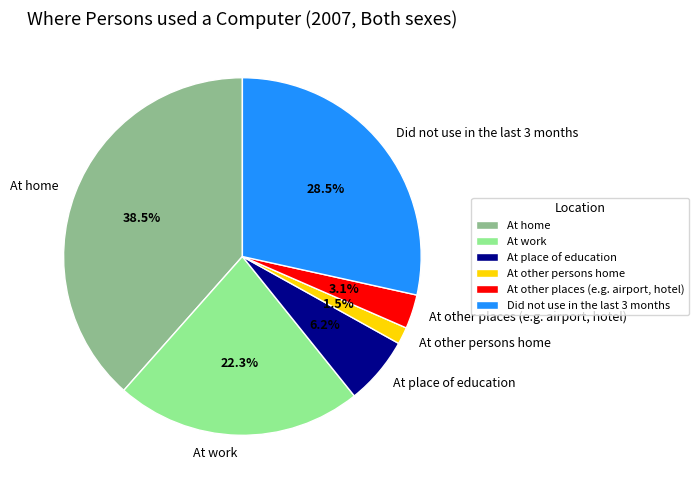

Which category has the biggest portion of the pie?

At home